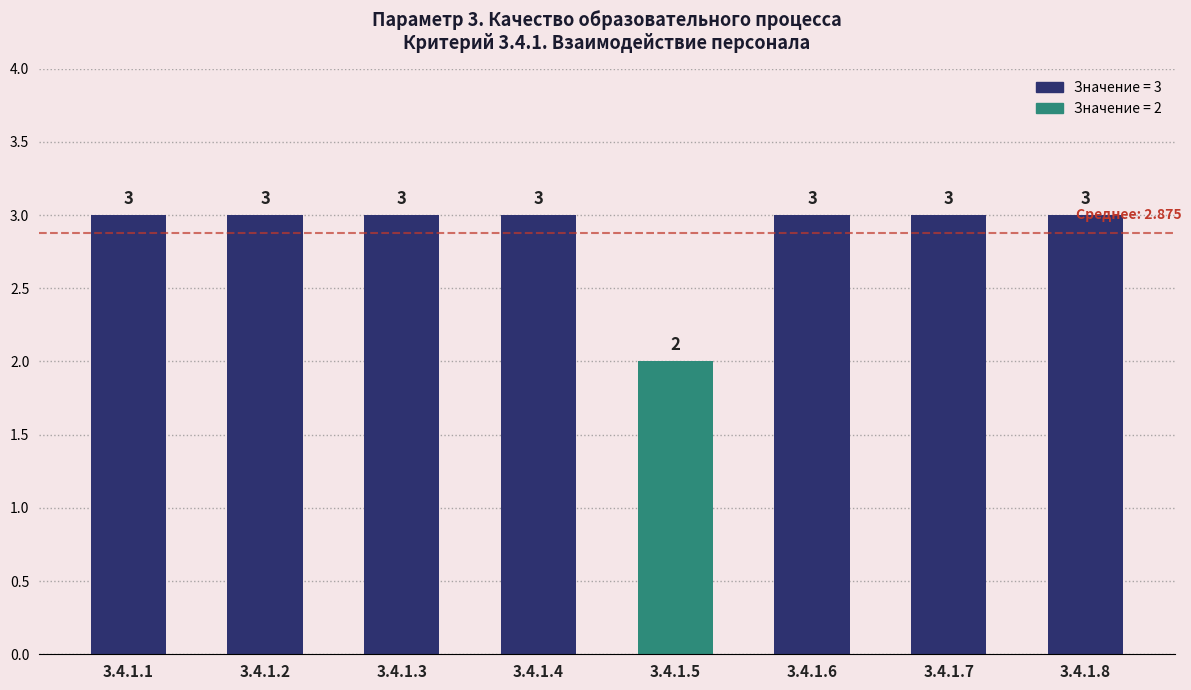

What is the difference between the maximum and minimum values?

1